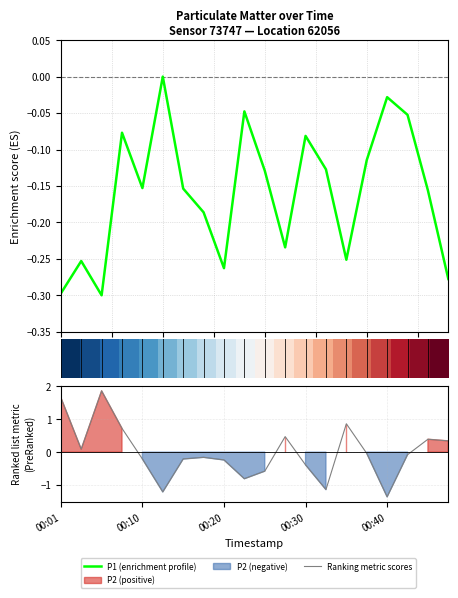

How many lines are shown in the chart?

3